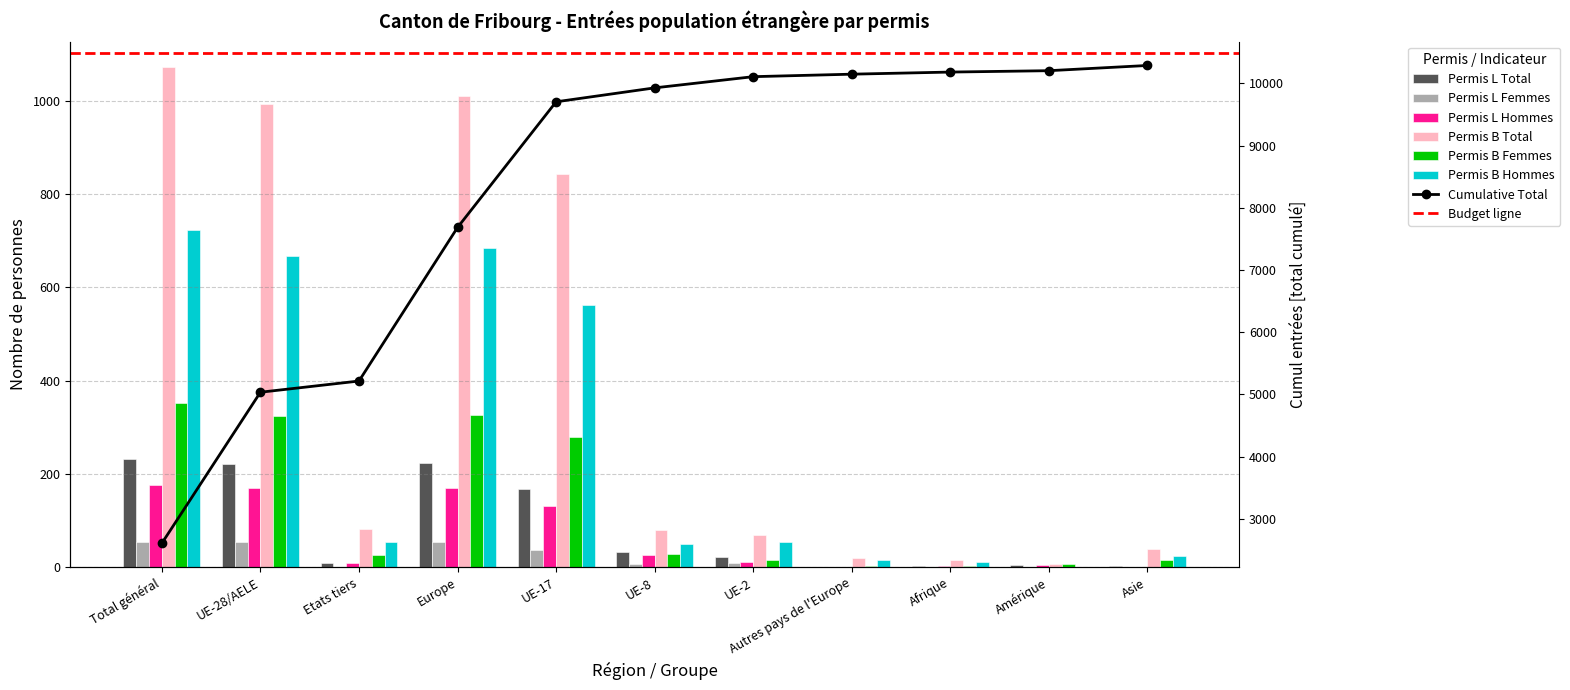

Count the number of categories in the chart.

11